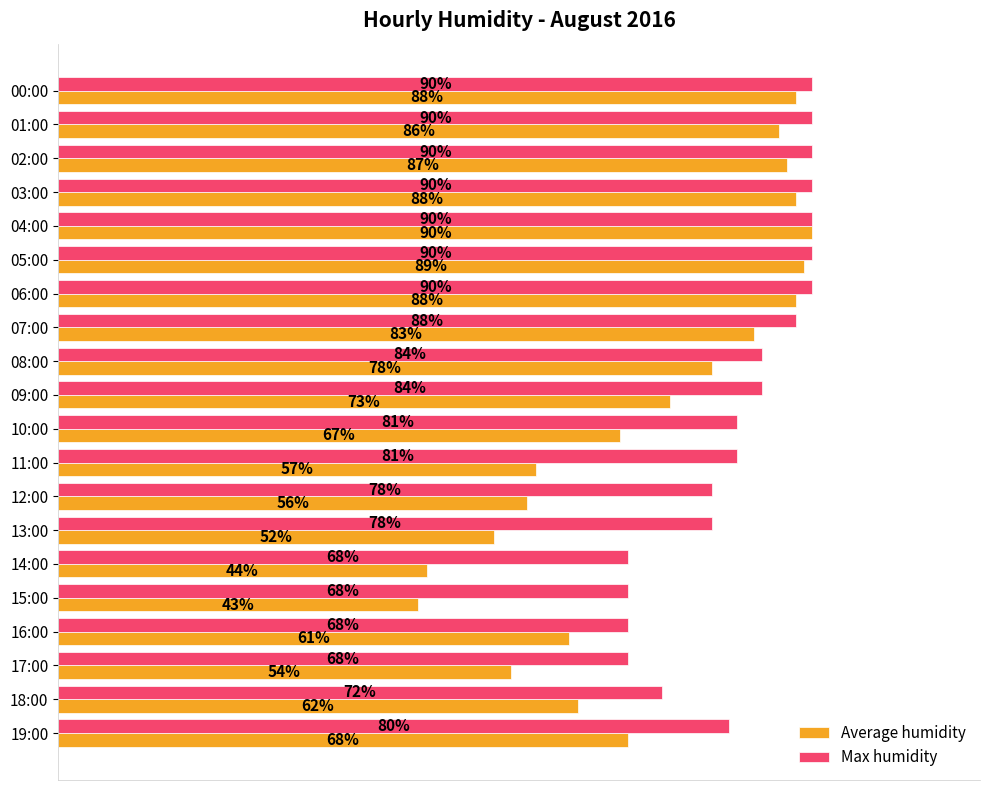

Which series has the largest total across all categories?

Max humidity